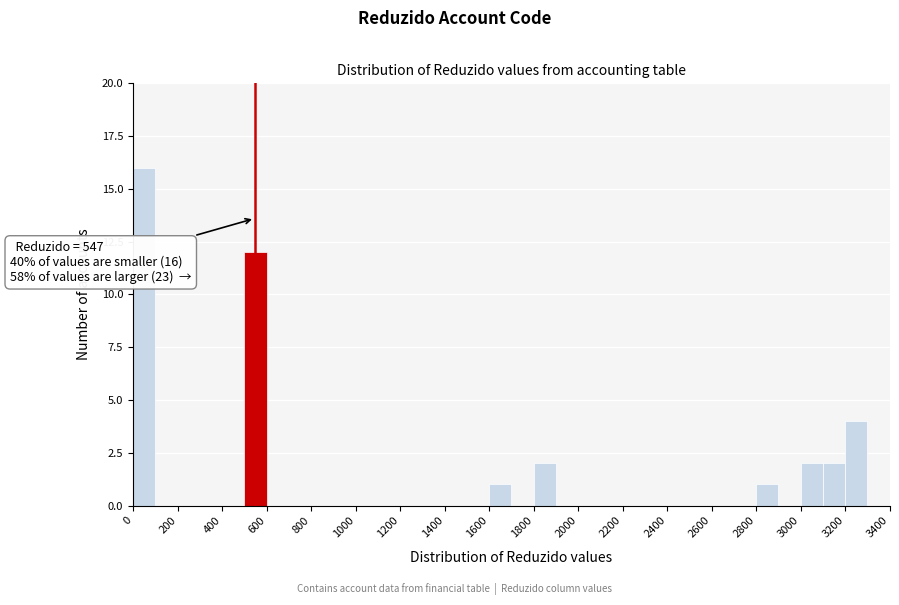

Which range on the x-axis has the tallest bar?

0 to 100